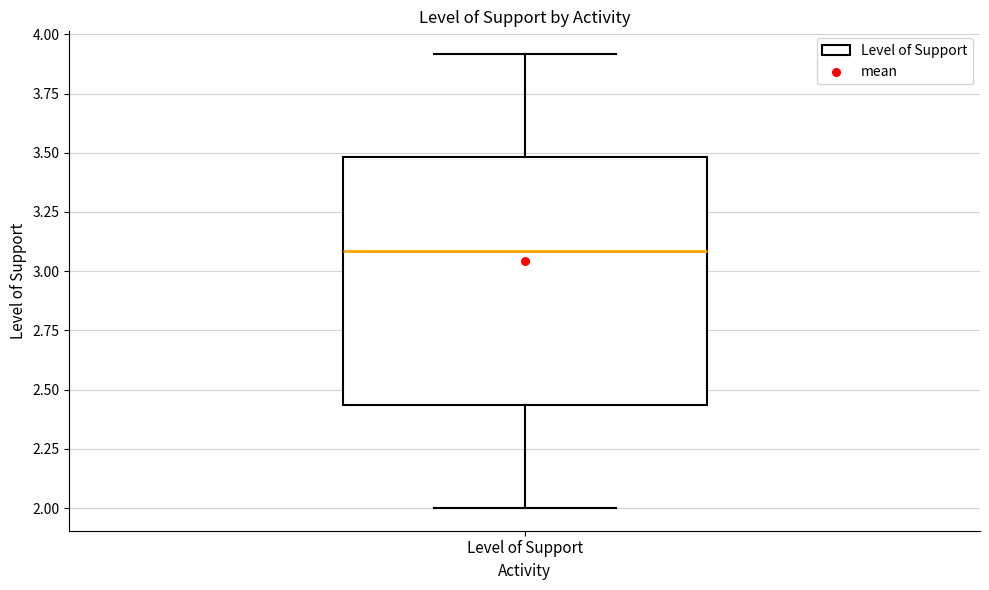

Where is the upper edge of the box for Level of Support on the y-axis? The values are not printed on the chart, so give them approximately, as read against the axis.

3.50